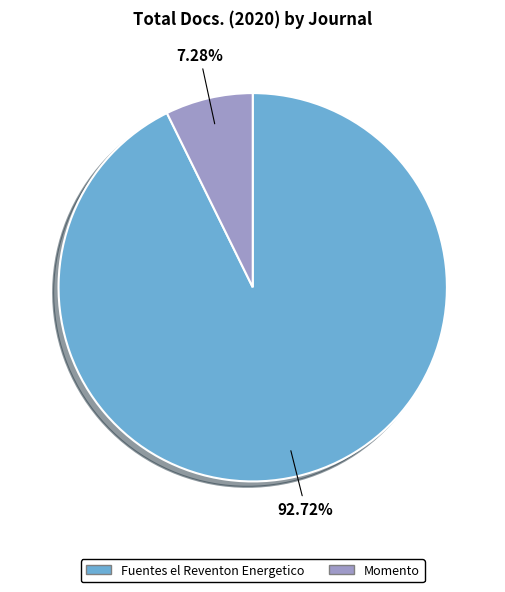

How many segments does this pie chart have?

2